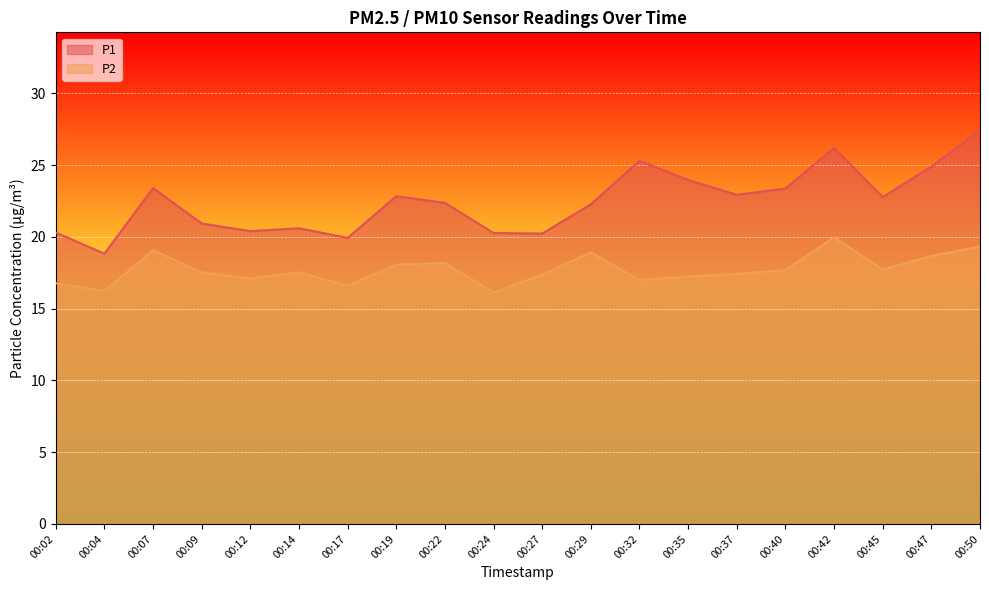

What are all the series names shown in the legend?

P1, P2